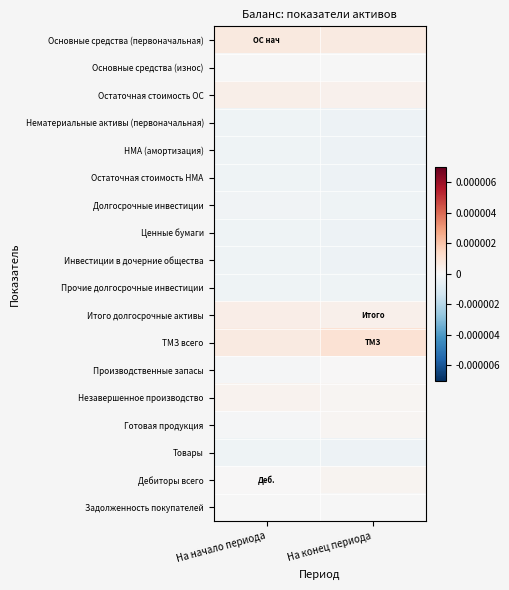

At how many categories does at least one series exceed 0?

2